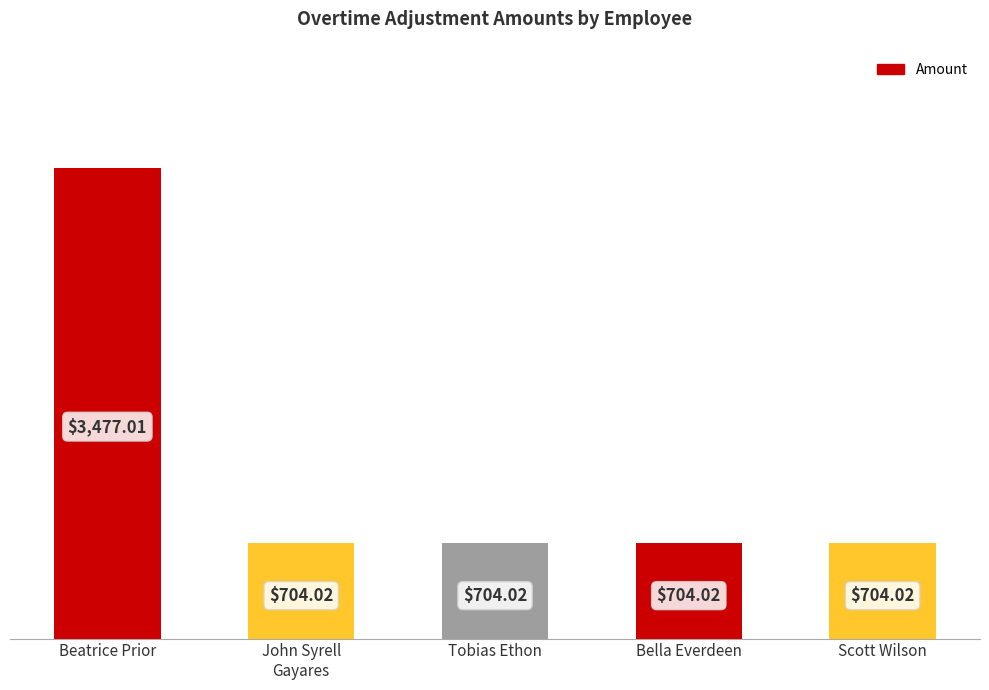

Are the bars grouped side by side (vs. stacked)?

No